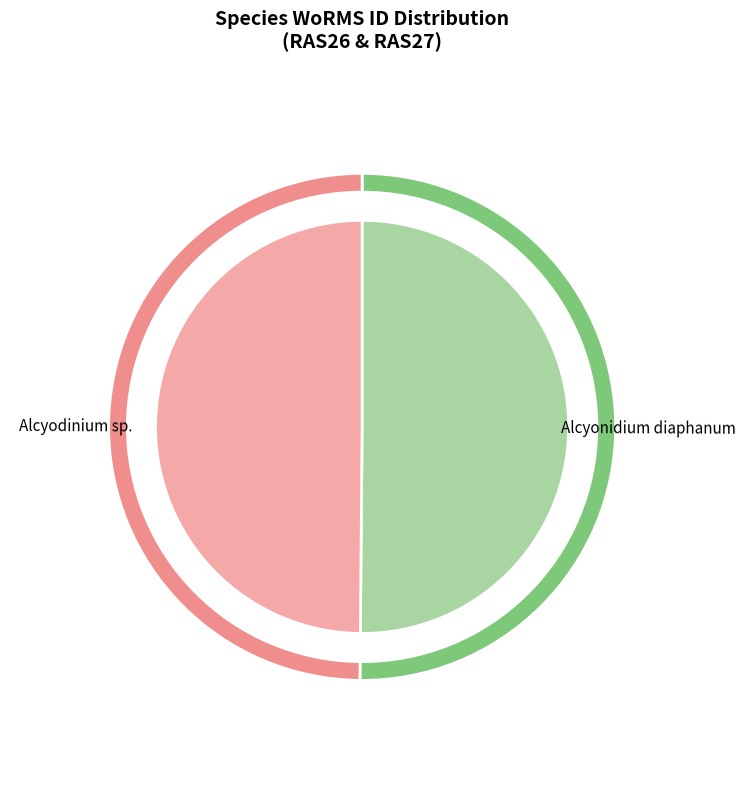

Between Alcyodinium sp. and Alcyonidium diaphanum, which is larger?

Alcyonidium diaphanum